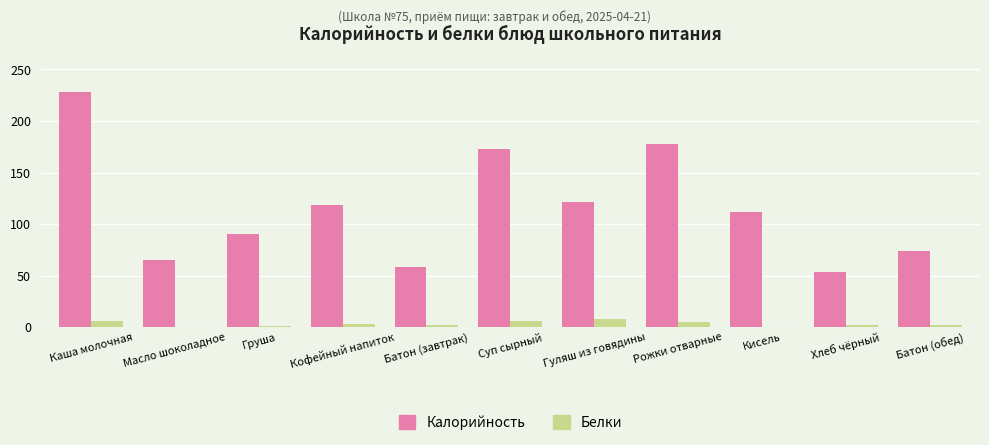

What are all the series names shown in the legend?

Калорийность, Белки